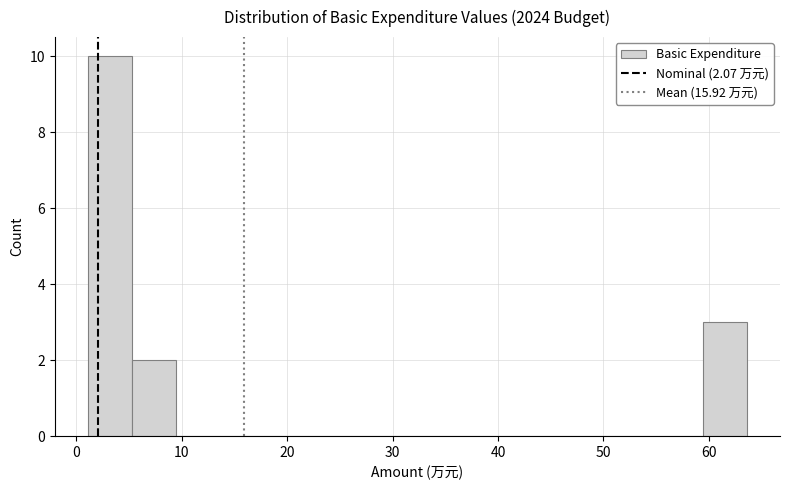

How tall is the bar that spans 5 to 9 on the x-axis? Neither the bar edges nor the heights are printed on the chart, so give them approximately, as read against the axes.

2